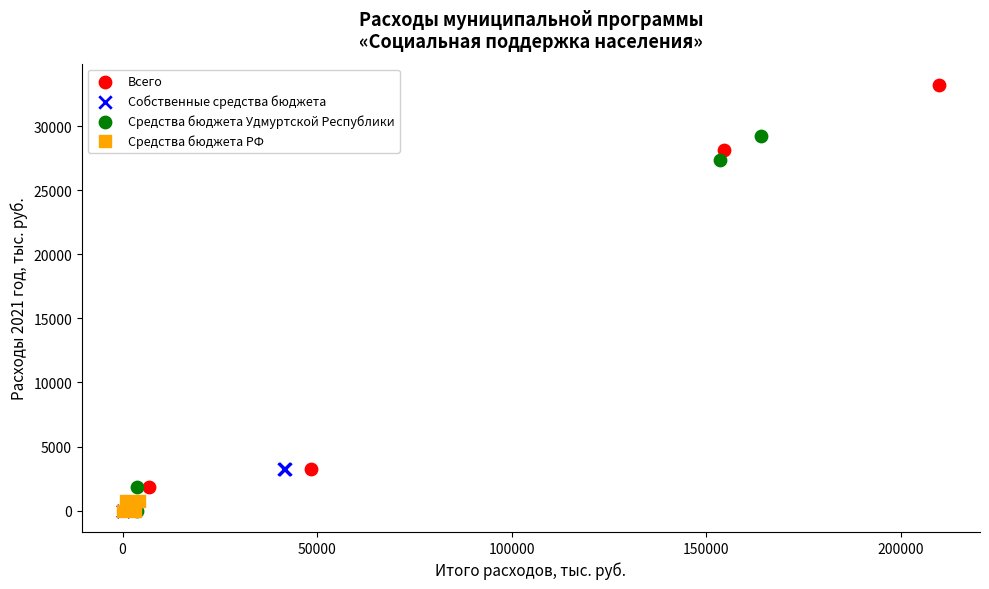

Which series has the largest Y range (max minus min)?

Всего